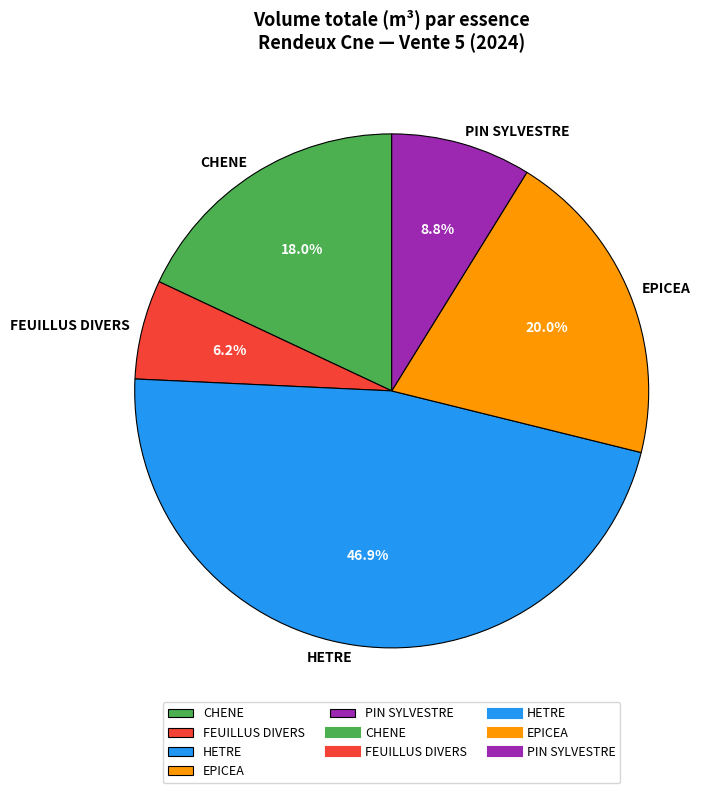

How much of the chart is everything except HETRE?

53.0%